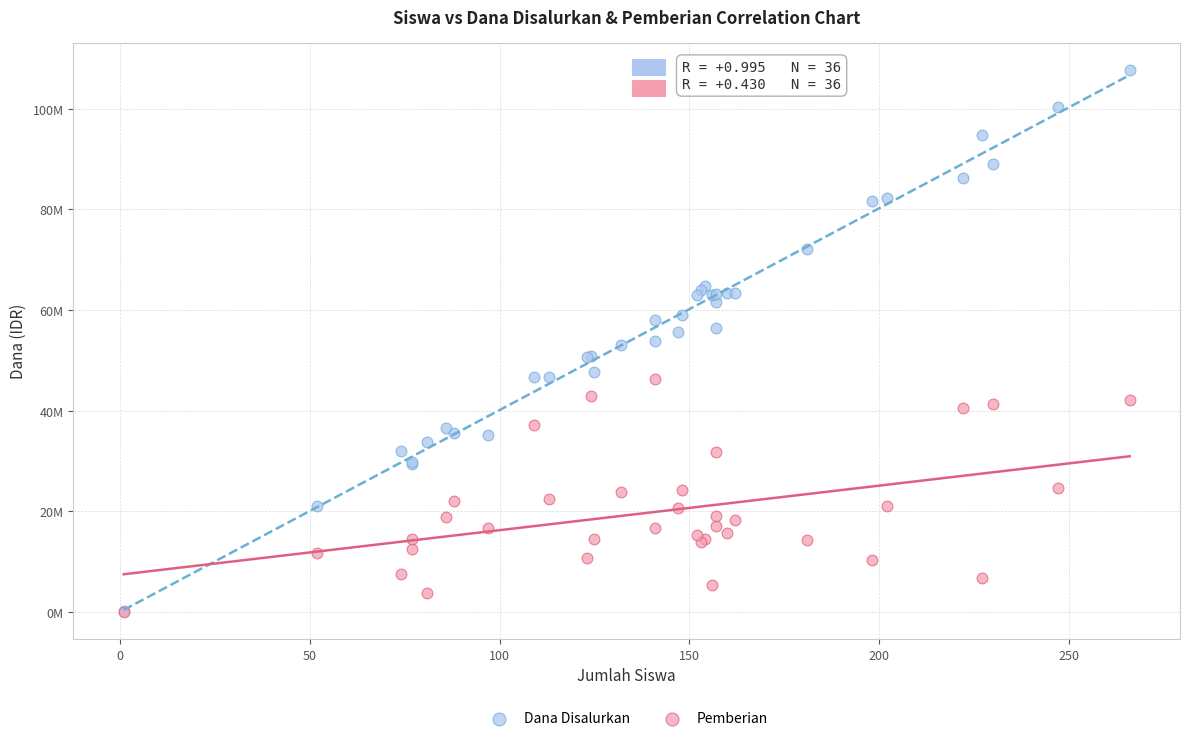

What are all the series names shown in the legend?

Dana Disalurkan, Pemberian